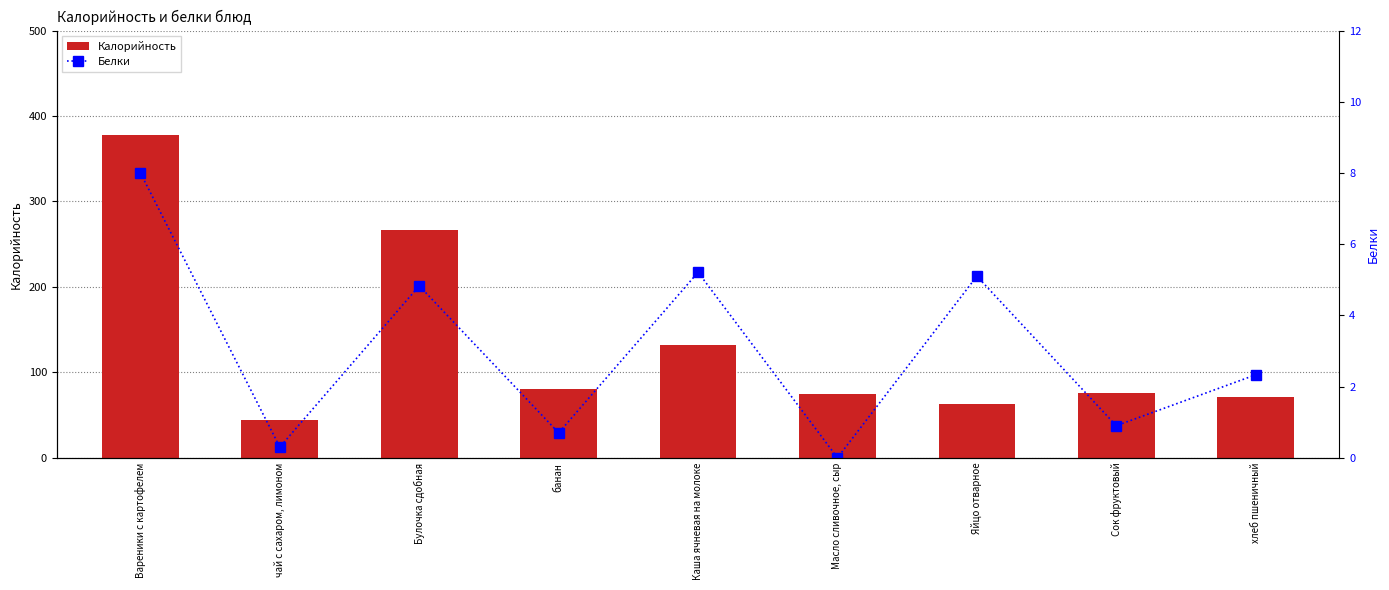

How many positive values does the Белки series have?

8